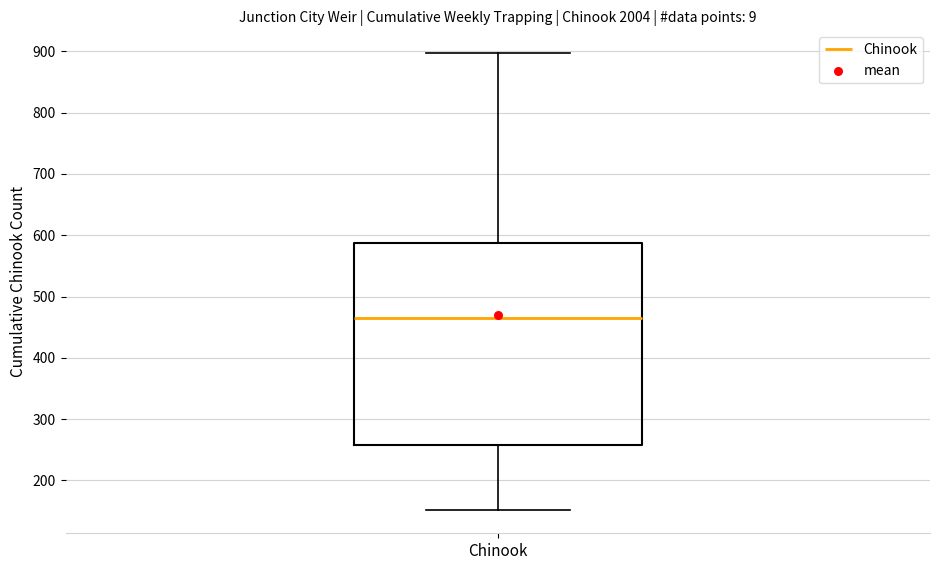

Where does the lower whisker of the box for Chinook end on the y-axis? The values are not printed on the chart, so give them approximately, as read against the axis.

150